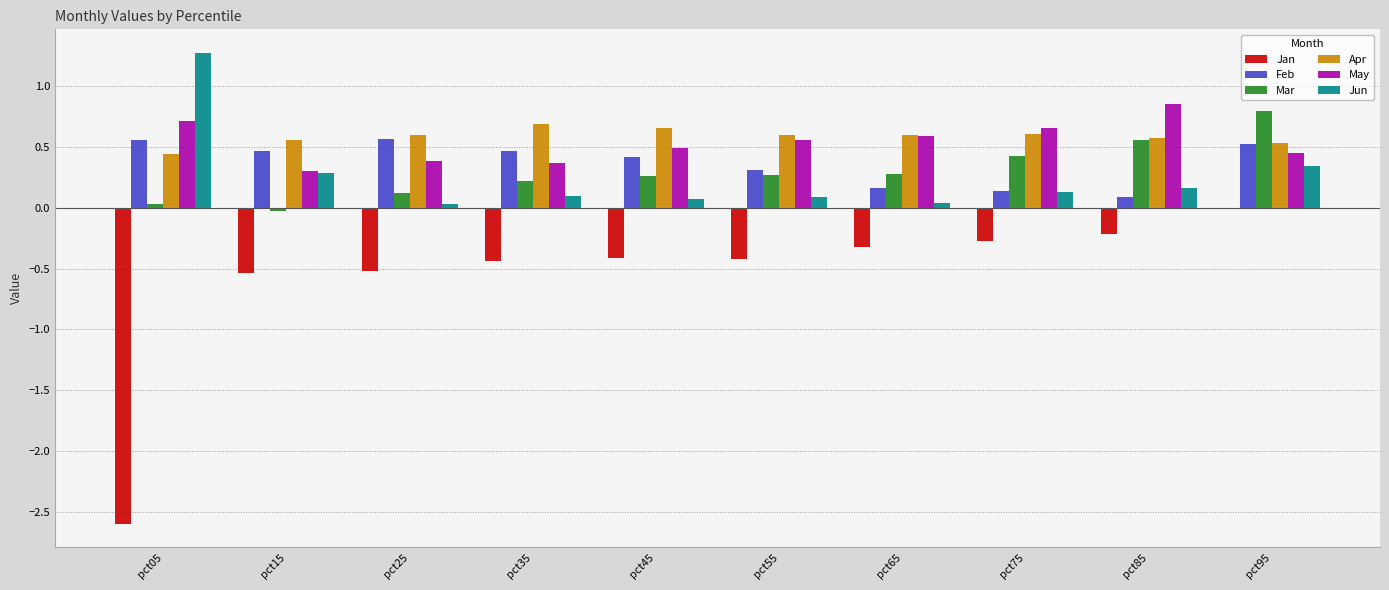

At which label does Apr reach its peak?

pct35